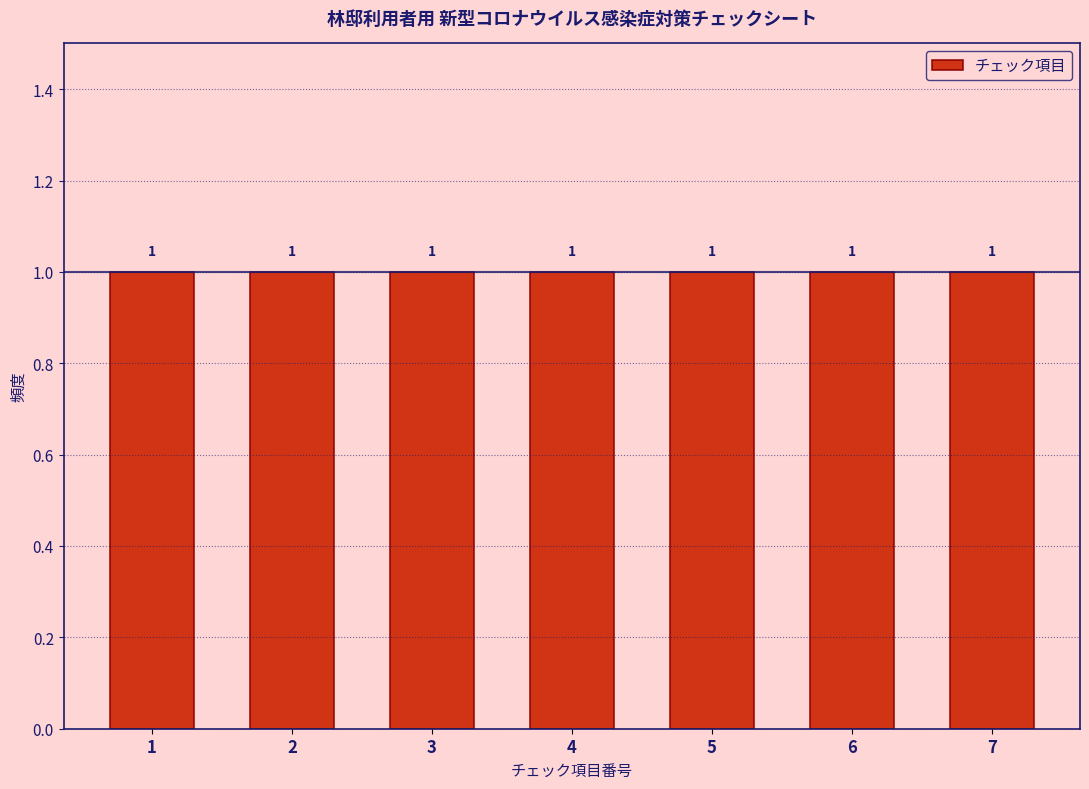

What is the height of the bar covering 4.5 to 5.5 on the x-axis?

1